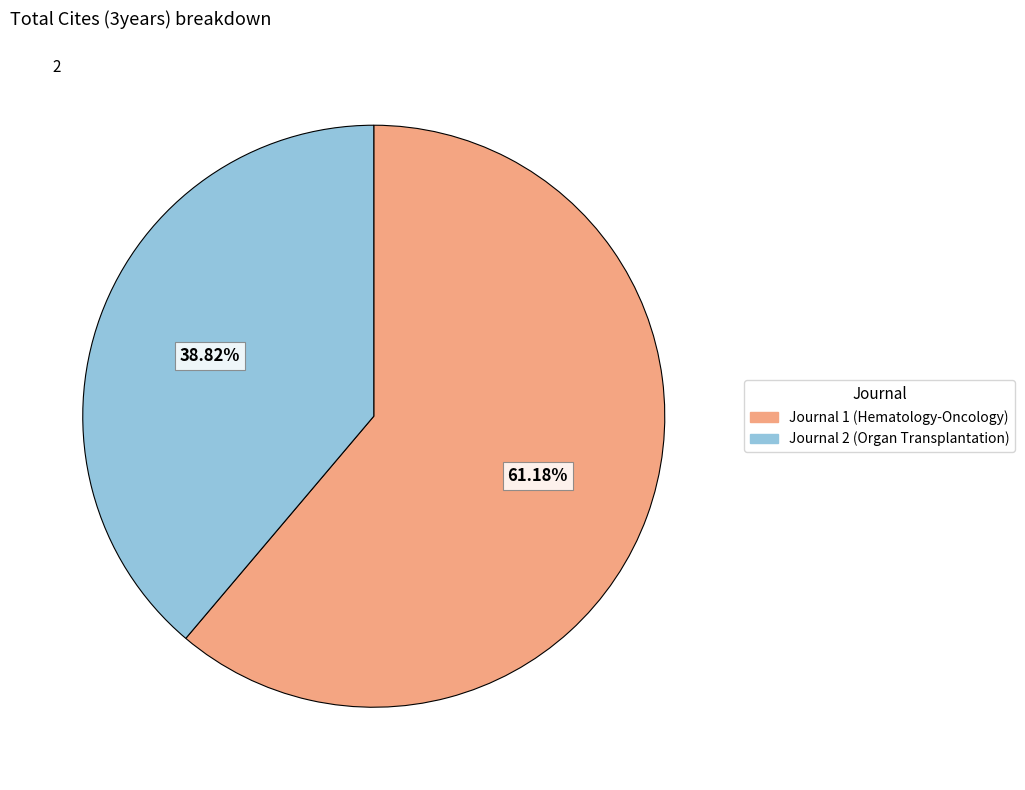

Count the number of slices in the pie.

2